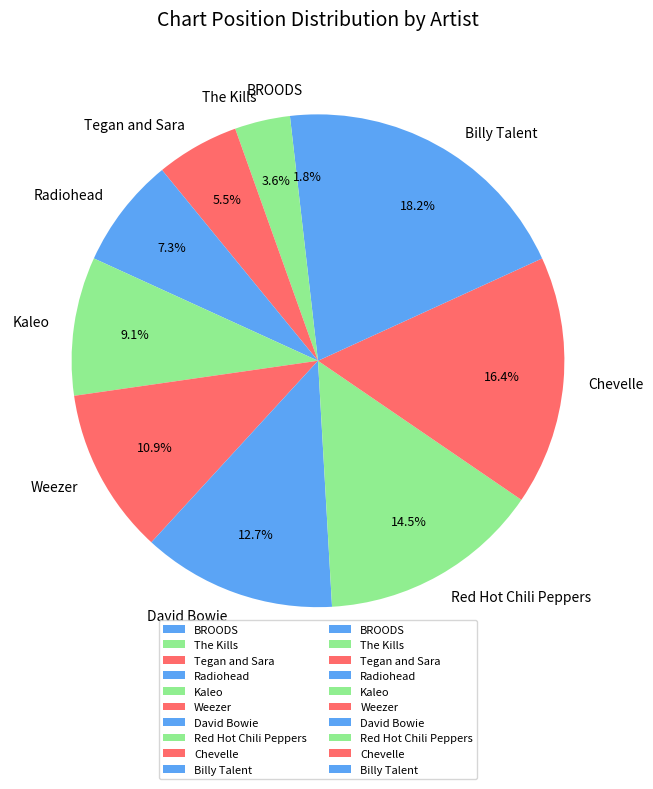

What is the ratio of the value at Billy Talent to the value at Chevelle?

1.1